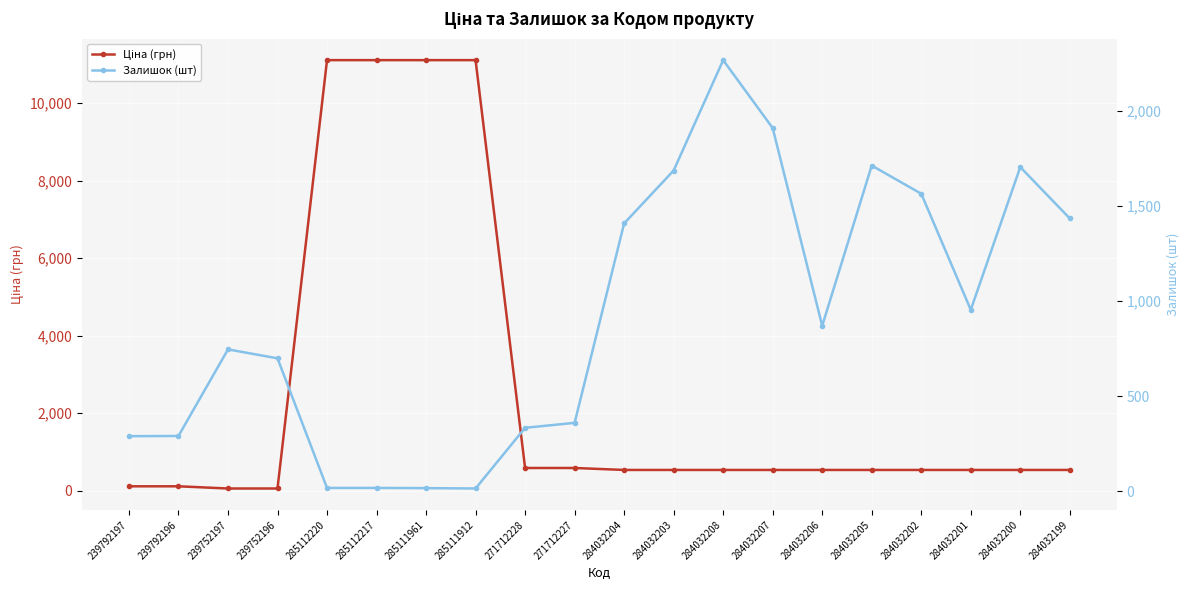

Reading right to left, what are all the values shown in this chart?

Ціна (грн): 535.4	535.4	535.4	535.4	535.4	535.4	535.4	535.4	535.4	535.4	586.0	586.0	11113.6	11113.6	11113.6	11113.6	56.7	56.7	113.3	113.3
Залишок (шт): 1433.0	1703.0	953.0	1563.0	1711.0	869.0	1908.0	2265.0	1685.0	1407.0	359.0	333.0	14.0	16.0	17.0	17.0	698.0	745.0	290.0	289.0